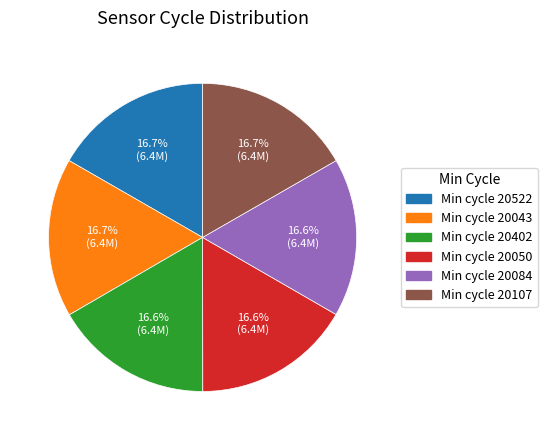

Is there any slice that represents more than half of the pie?

No